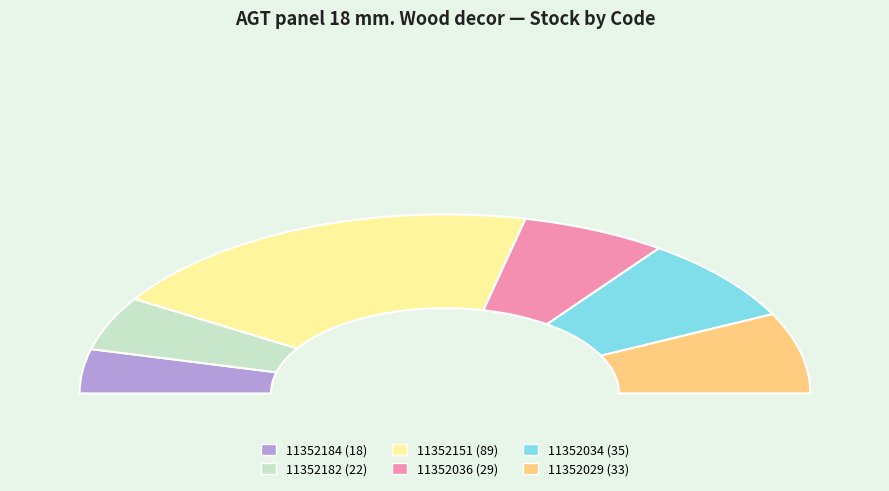

What percentage do 11352184 and 11352036 together represent?

20.8%